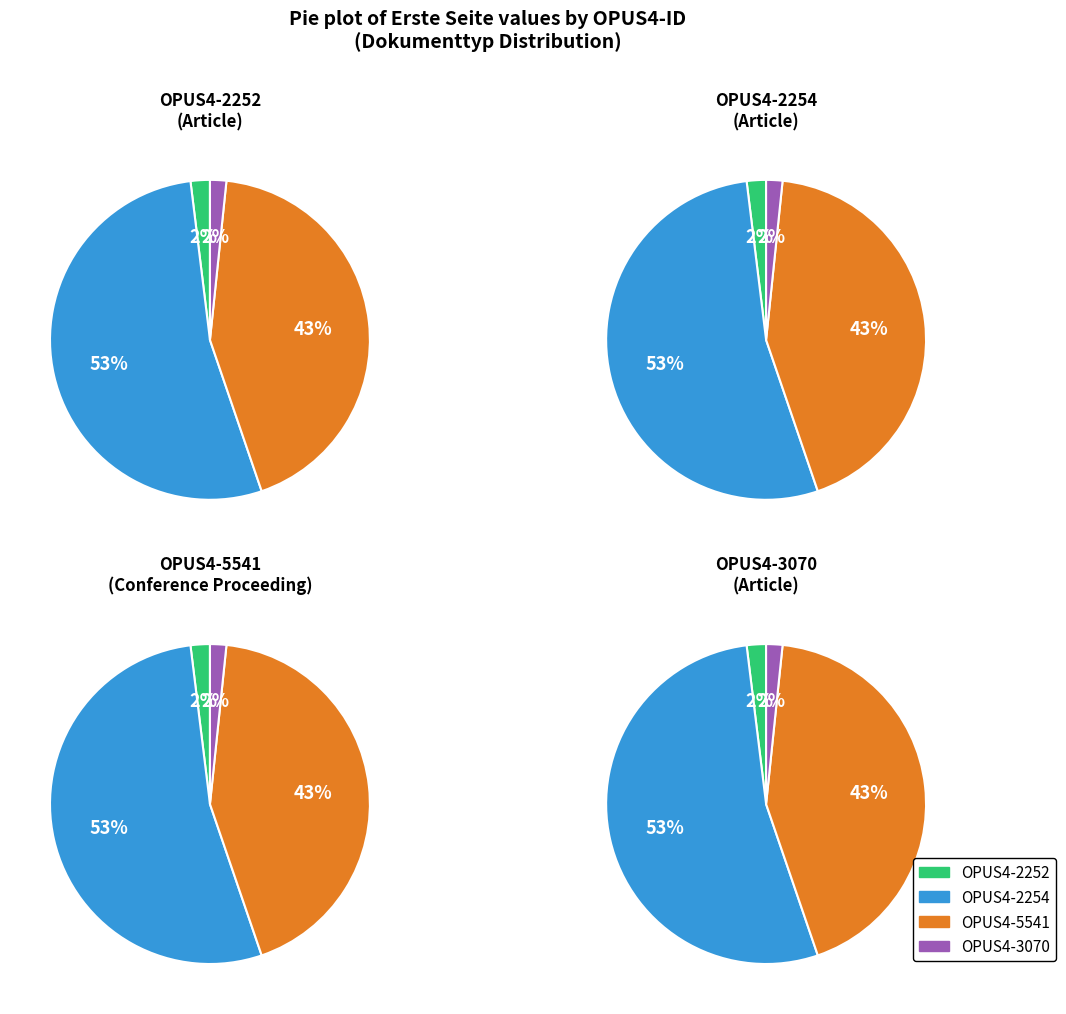

To the nearest percent, what percentage of the pie is OPUS4-2254?

53%